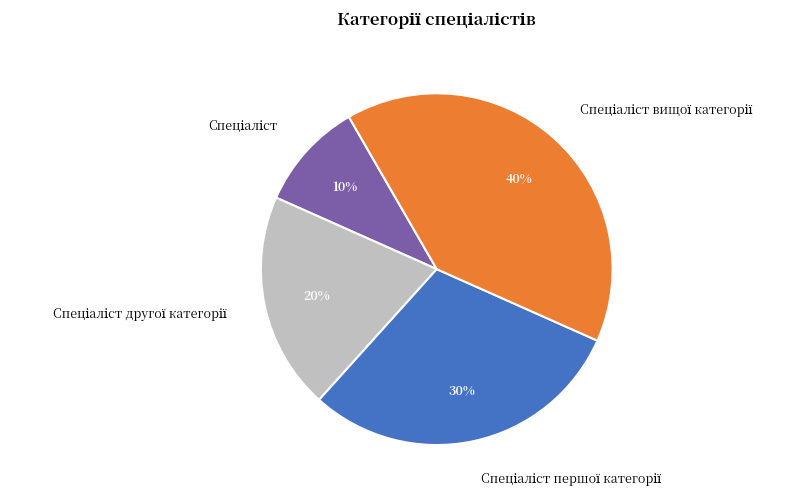

To the nearest percent, what is the difference between the largest and smallest slice percentages?

30%